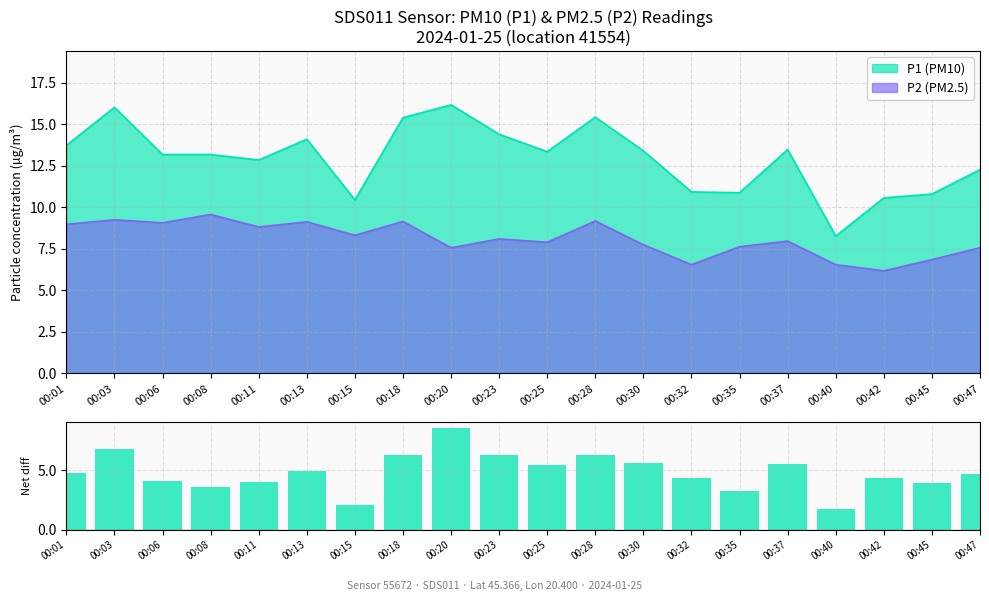

True or false: the data shows 3.6 at 00:08.

True